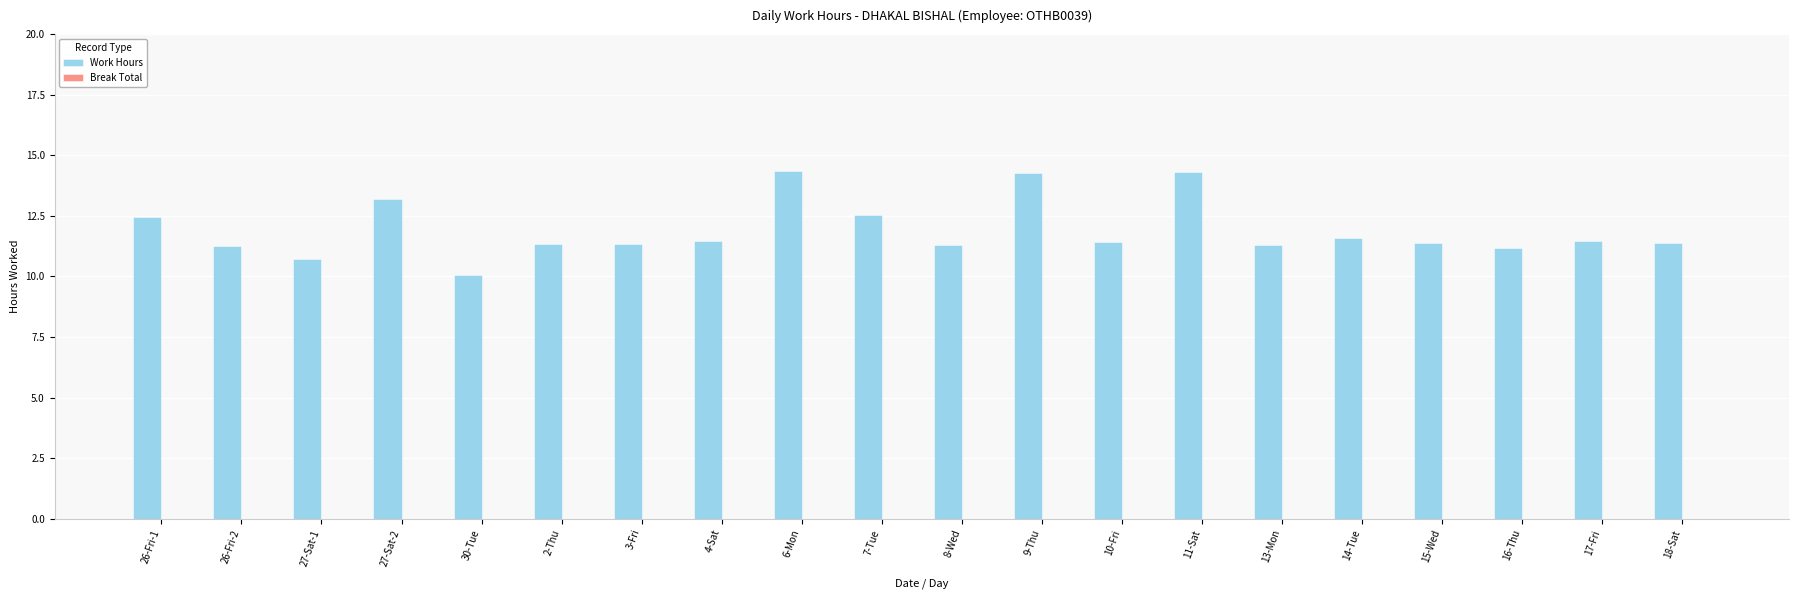

Between 3-Fri and 7-Tue, which is larger?

7-Tue